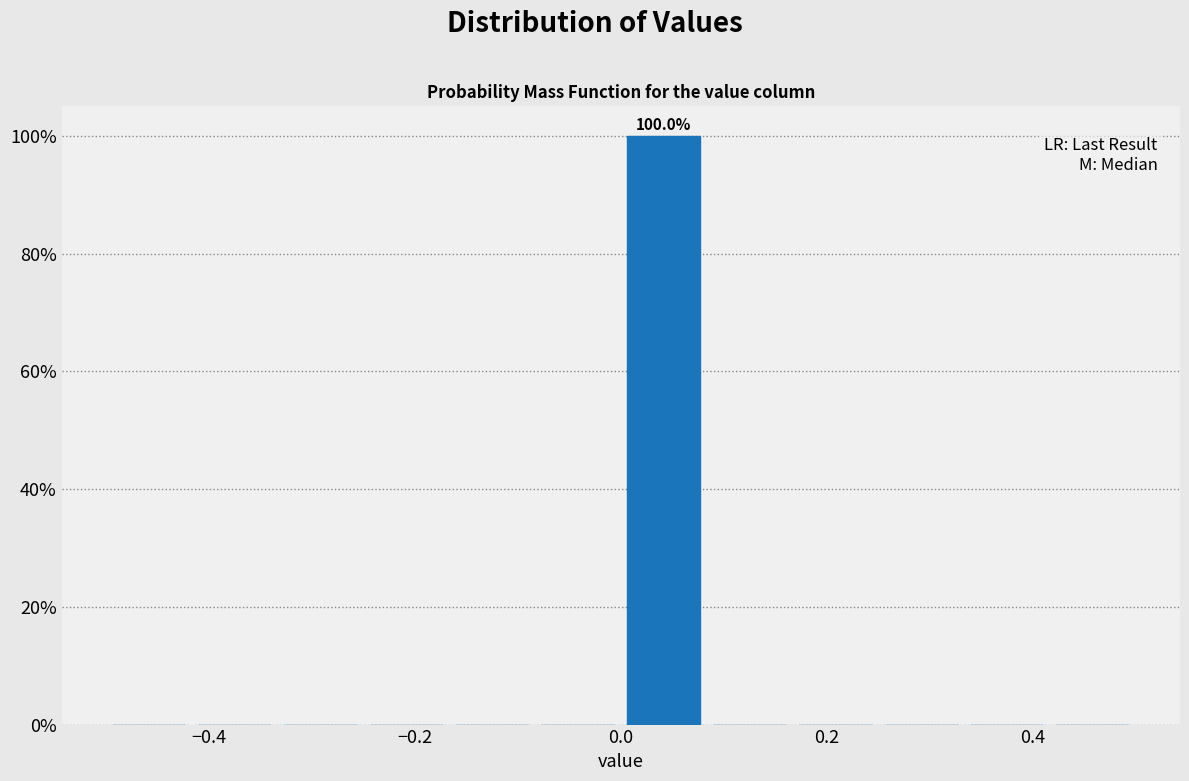

Over which range of the x-axis is the bar tallest?

0.00 to 0.08